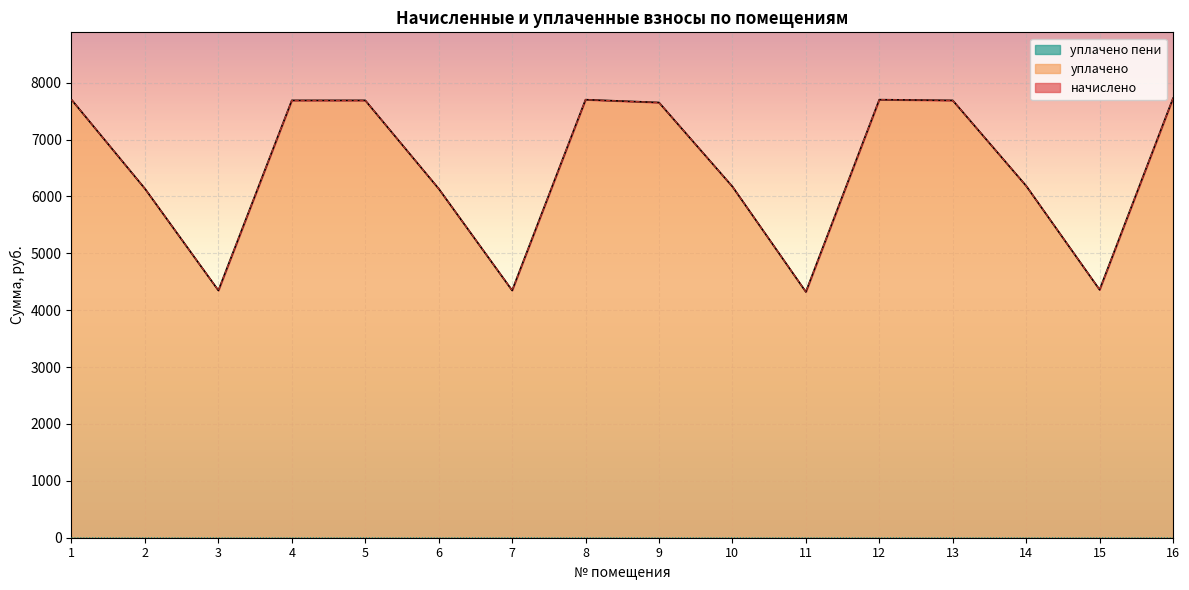

At which label does уплачено reach its peak?

16